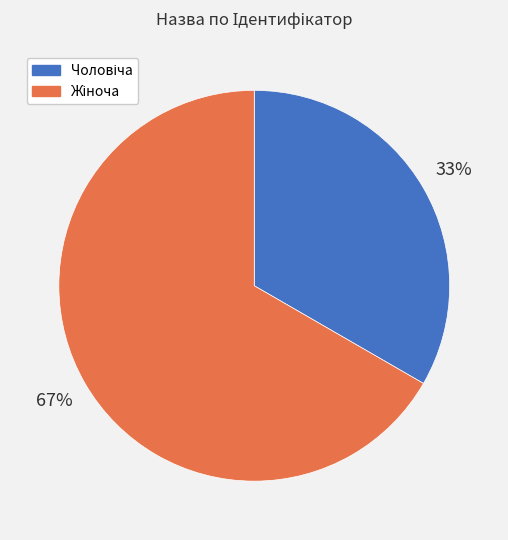

To the nearest percent, what is the average slice percentage?

50%